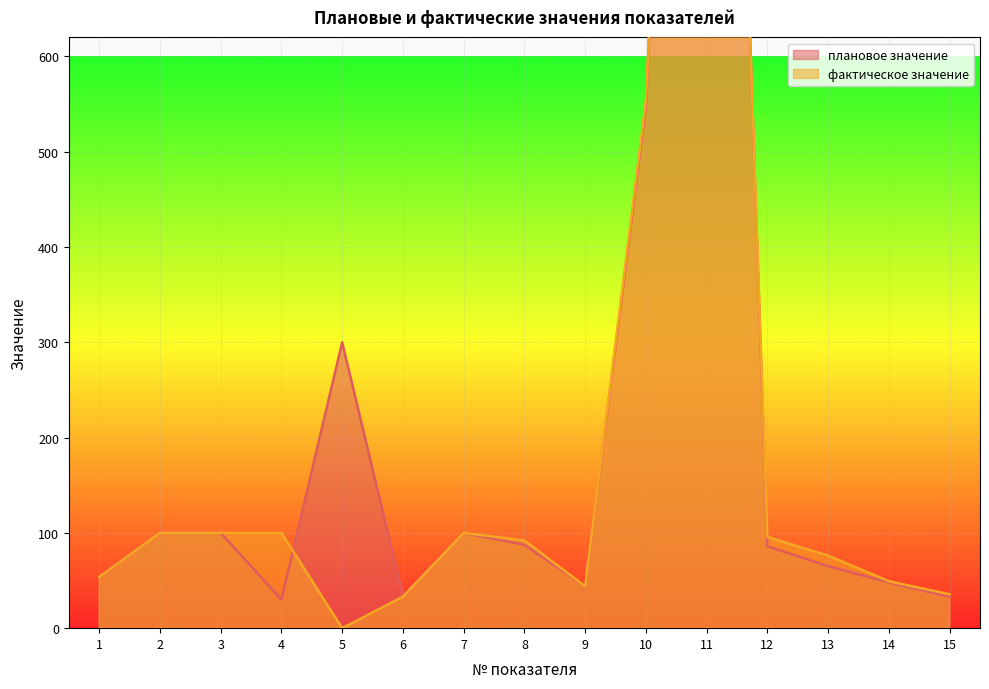

Where is the first local minimum for фактическое значение?

5